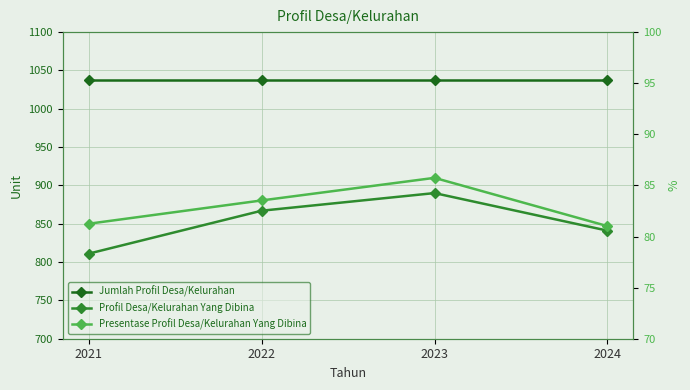

List the series in order of their peak value, highest first.

Jumlah Profil Desa/Kelurahan, Profil Desa/Kelurahan Yang Dibina, Presentase Profil Desa/Kelurahan Yang Dibina